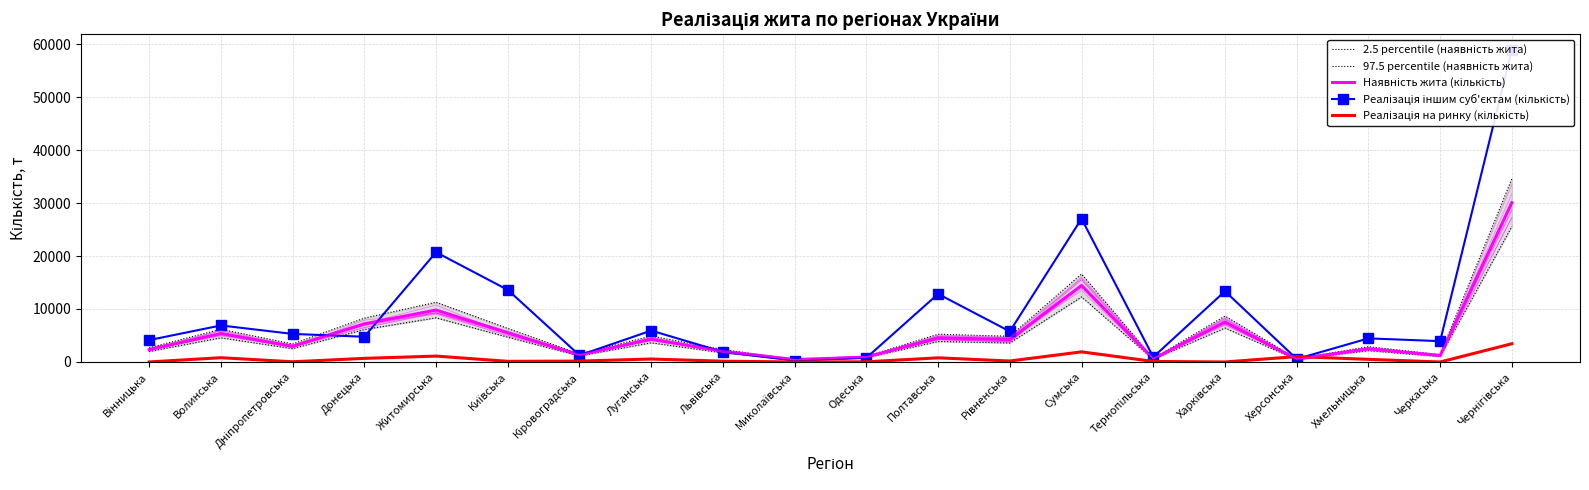

At which category is the sum across all series the highest?

Чернігівська